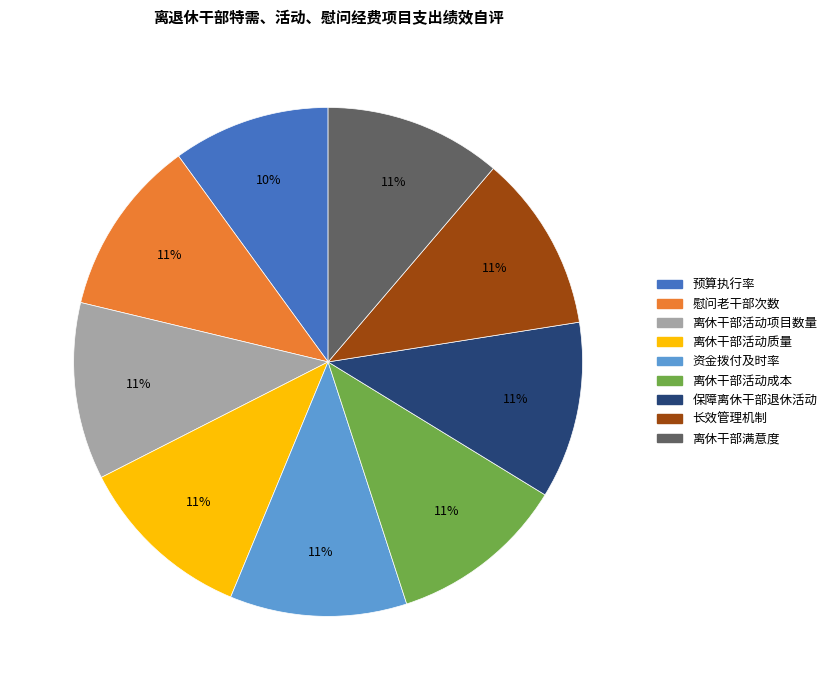

What is the ratio of the value at 保障离休干部退休活动 to the value at 离休干部活动成本?

1.0